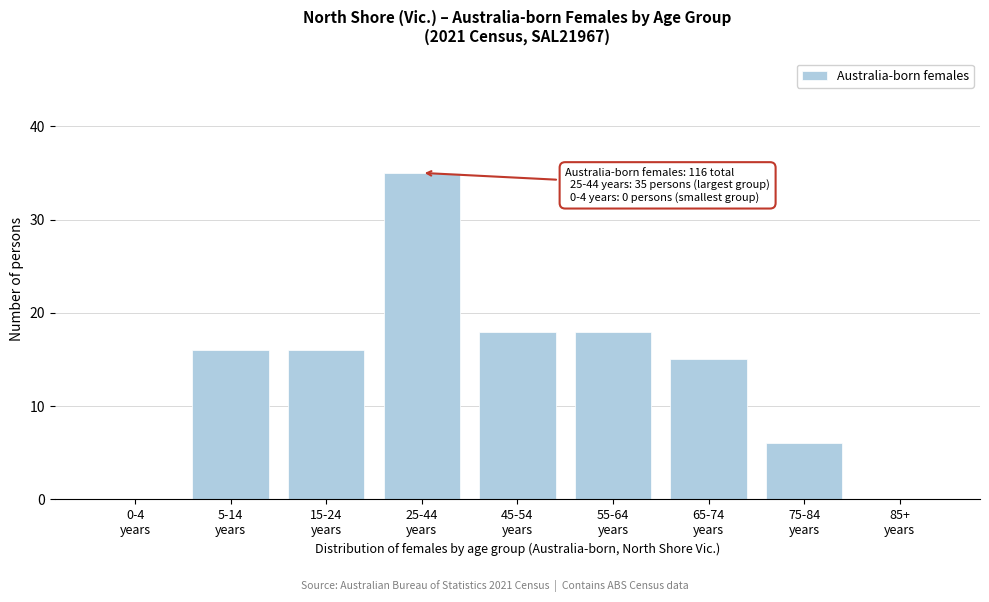

What is the maximum value shown in the chart?

35